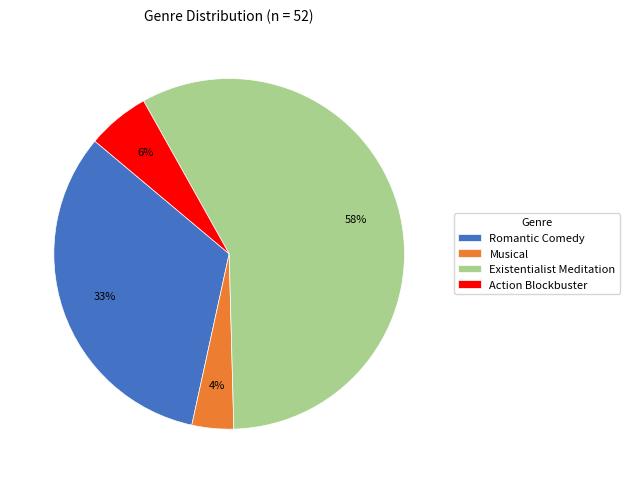

Which slice is the largest?

Existentialist Meditation